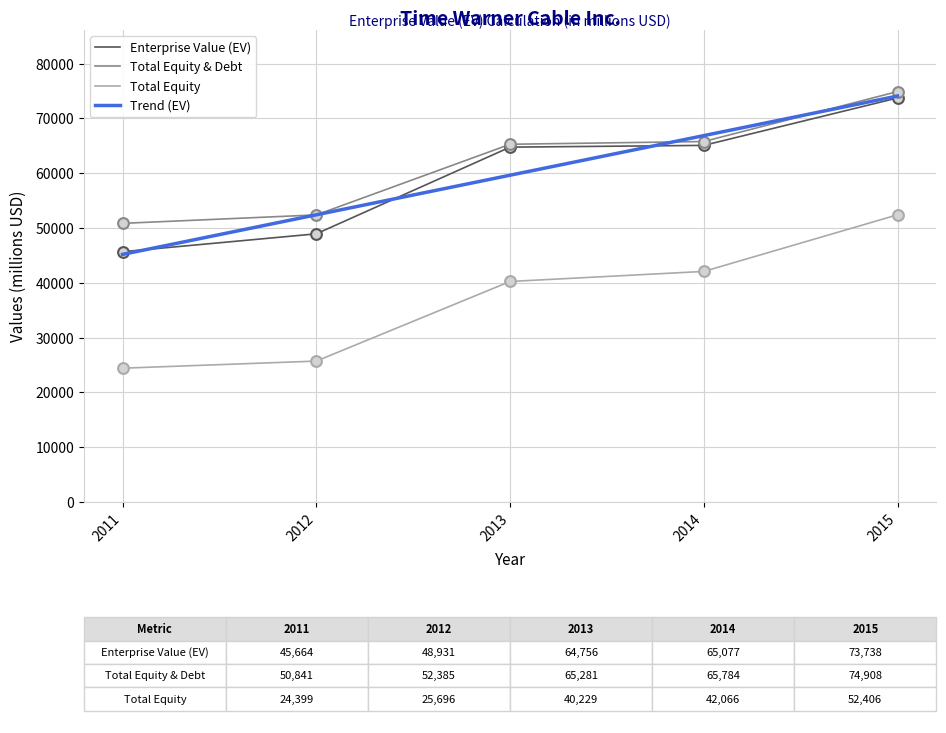

What are all the series names shown in the legend?

Enterprise Value (EV), Total Equity & Debt, Total Equity, Trend (EV)